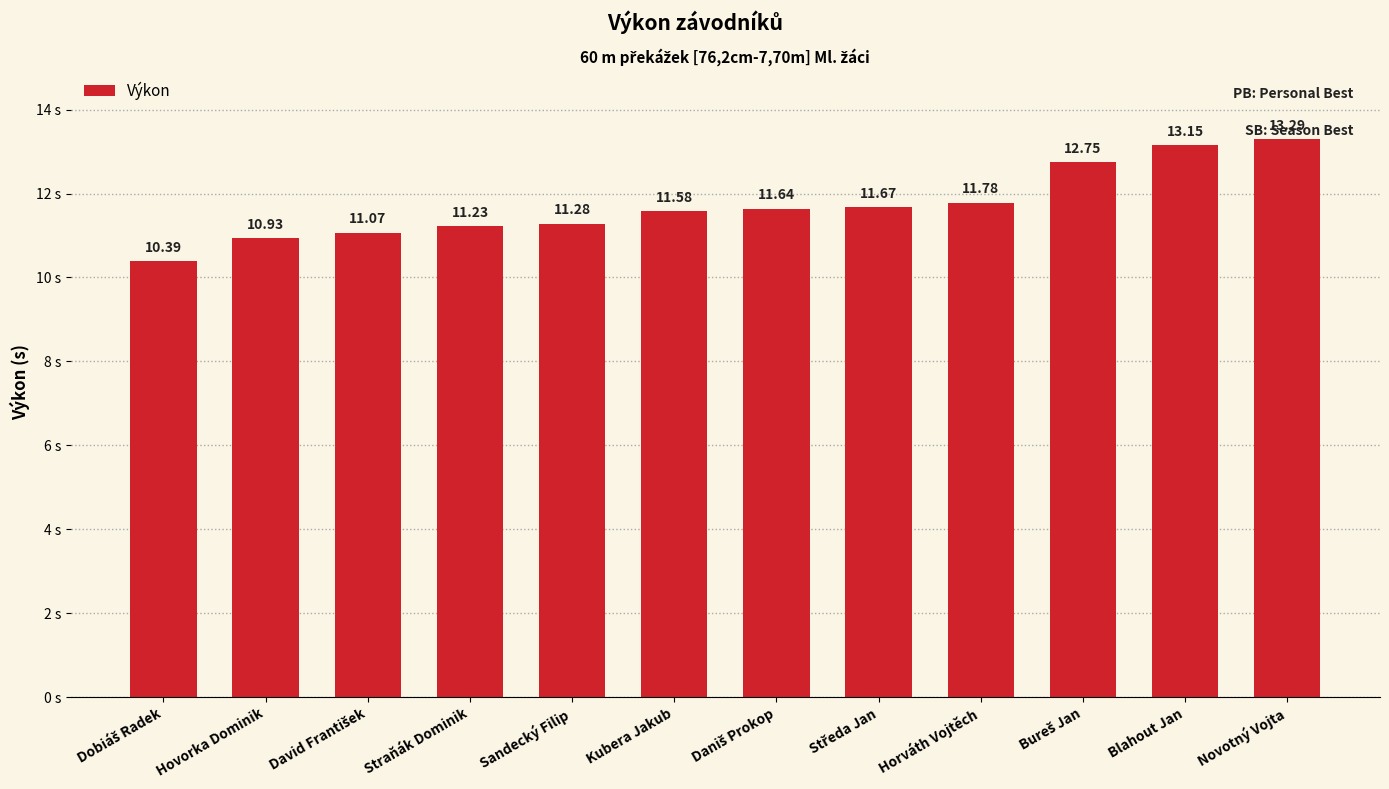

How many values are below 11?

2